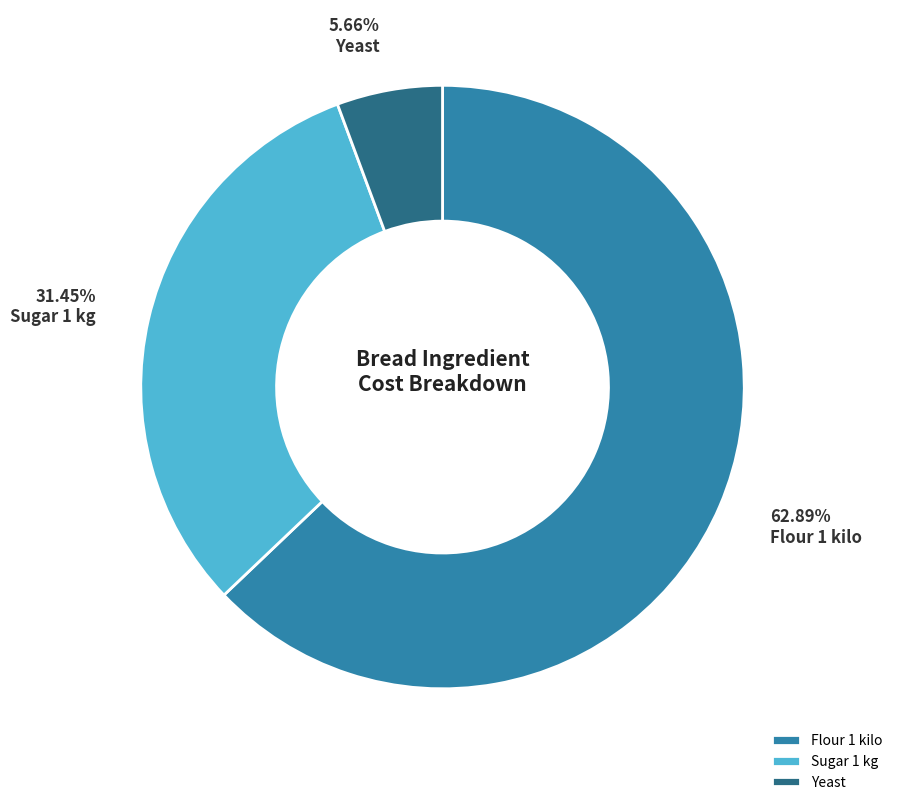

To the nearest percent, what is the average slice percentage?

33%